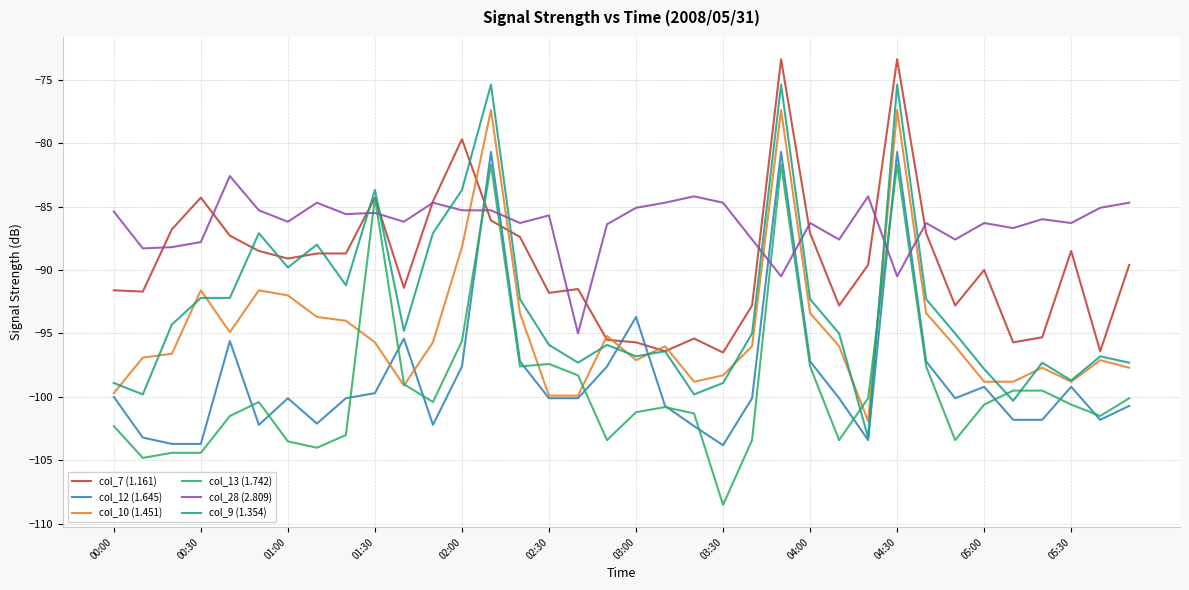

After their last crossing, which series has the higher values: col_9 (1.354) or col_28 (2.809)?

col_28 (2.809)